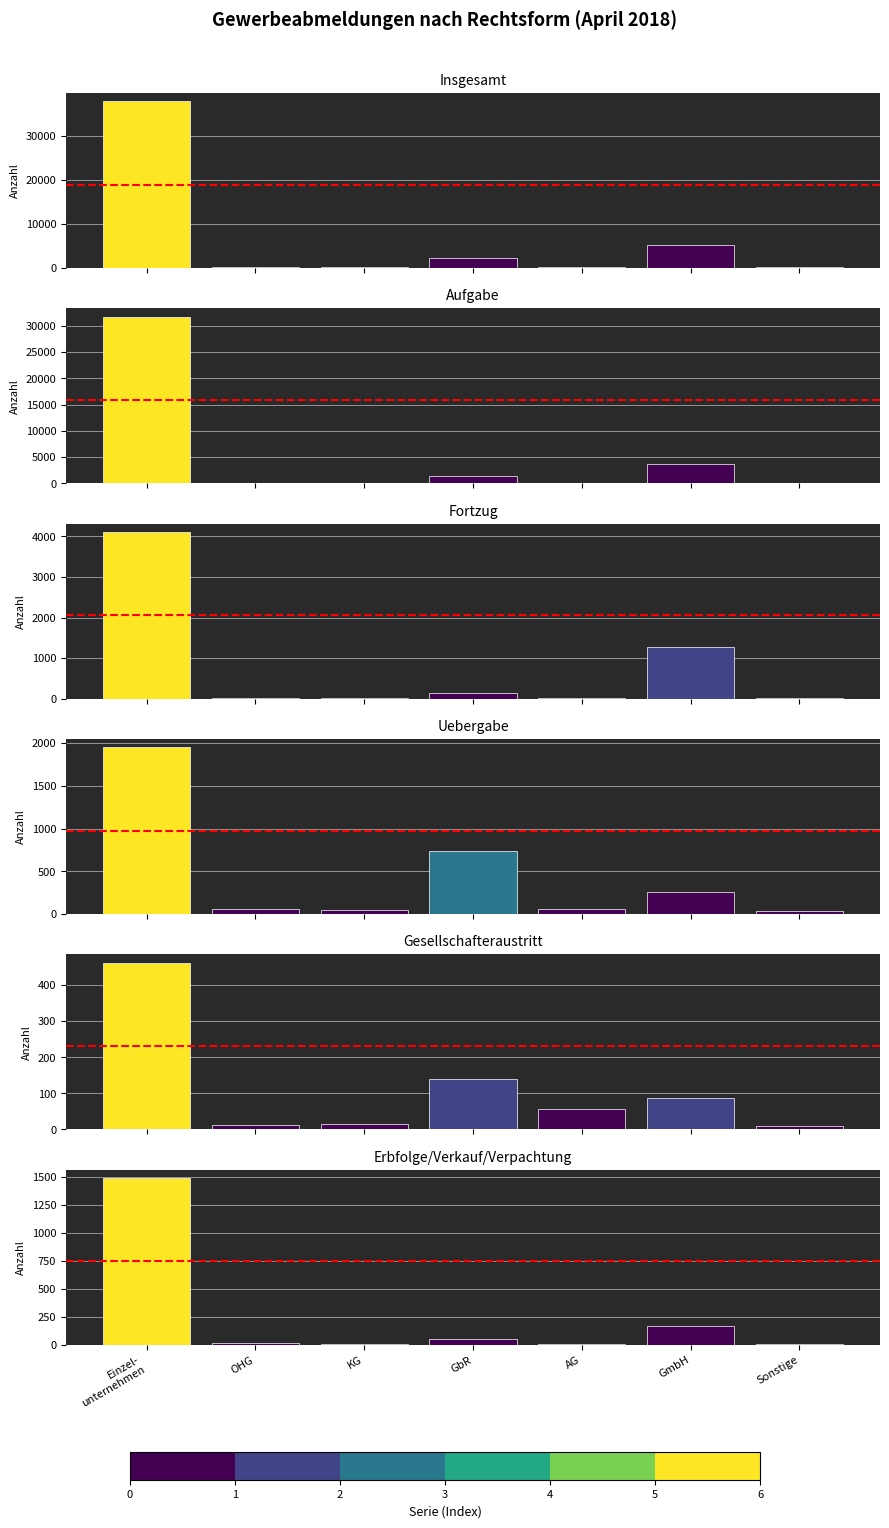

What value does the Insgesamt series have at Einzel-
unternehmen, to the nearest 50?

37800